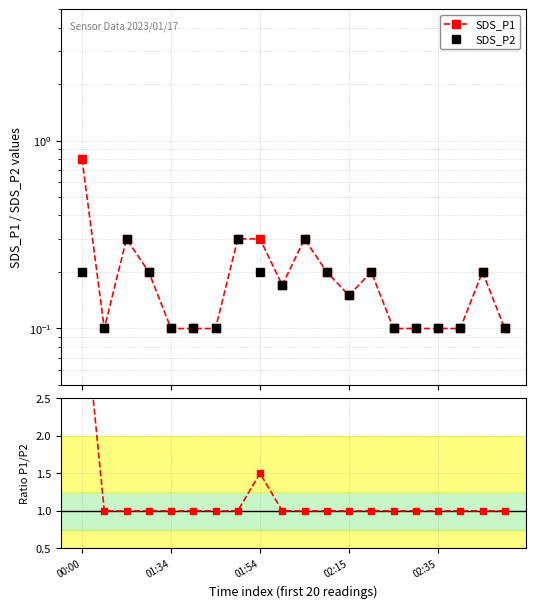

What is the label of the 16th point from the left?

15